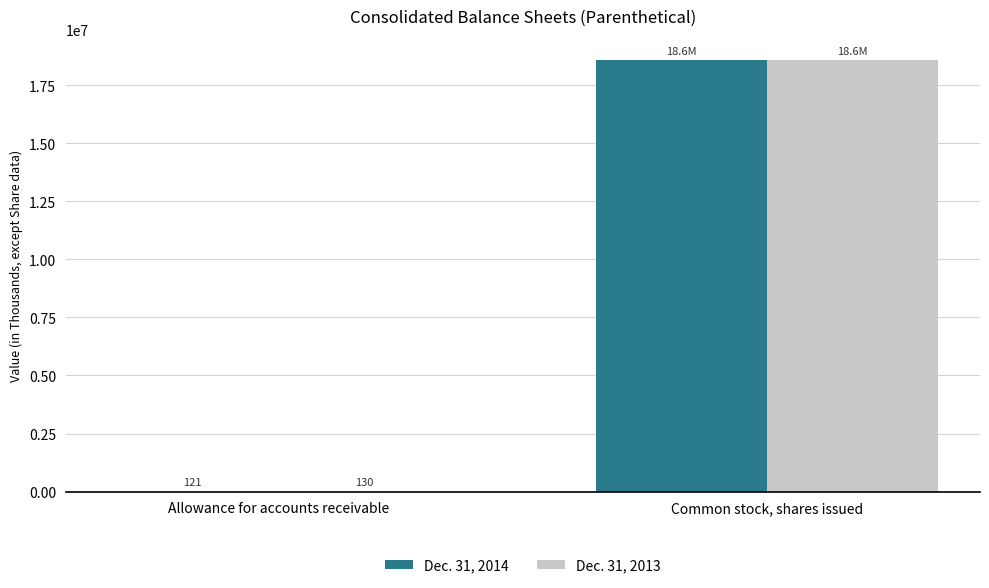

Which series has the largest range (max minus min)?

Dec. 31, 2014